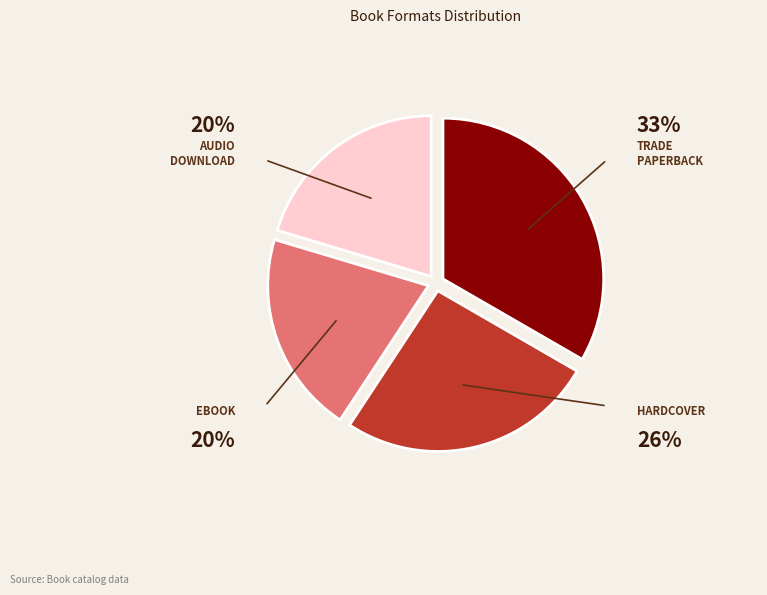

Is there a majority slice in this chart?

No